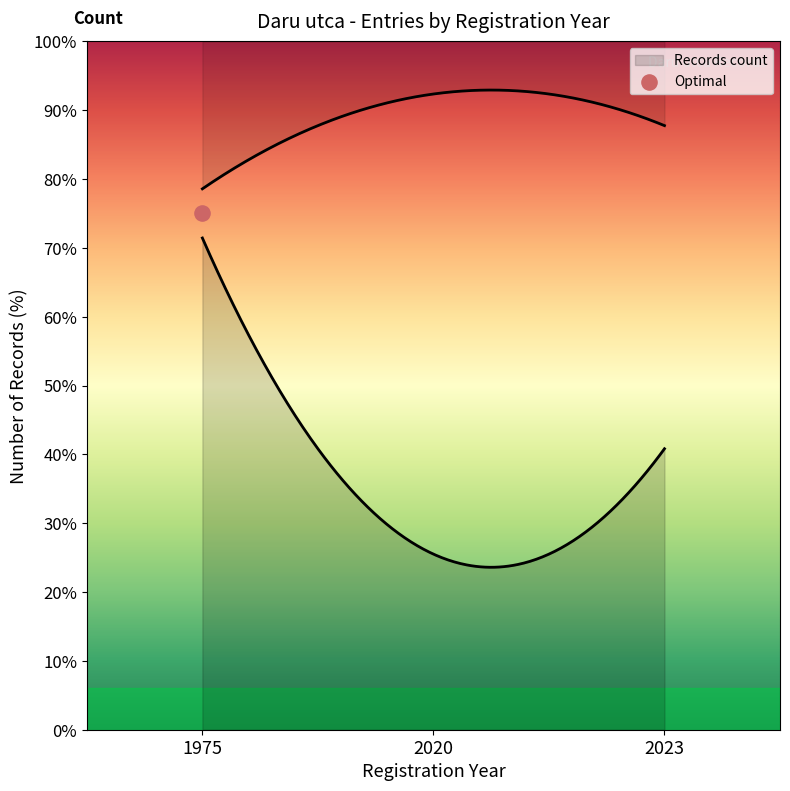

Which has a higher value, 1975-01-01 or 2023-08-14?

2023-08-14